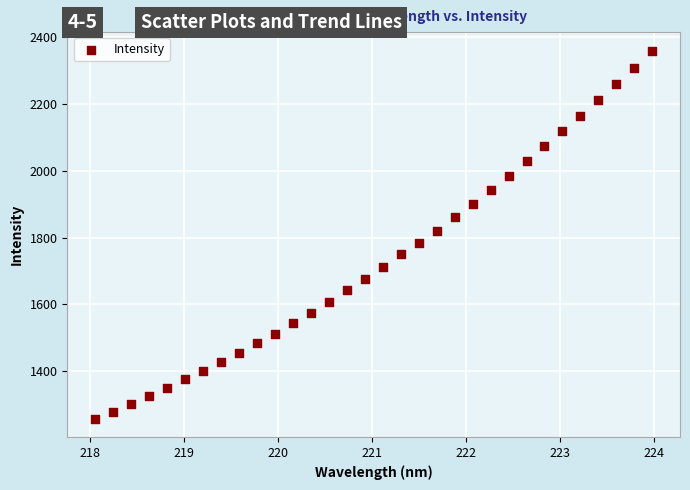

What is the range of X values (max minus min)?

5.9